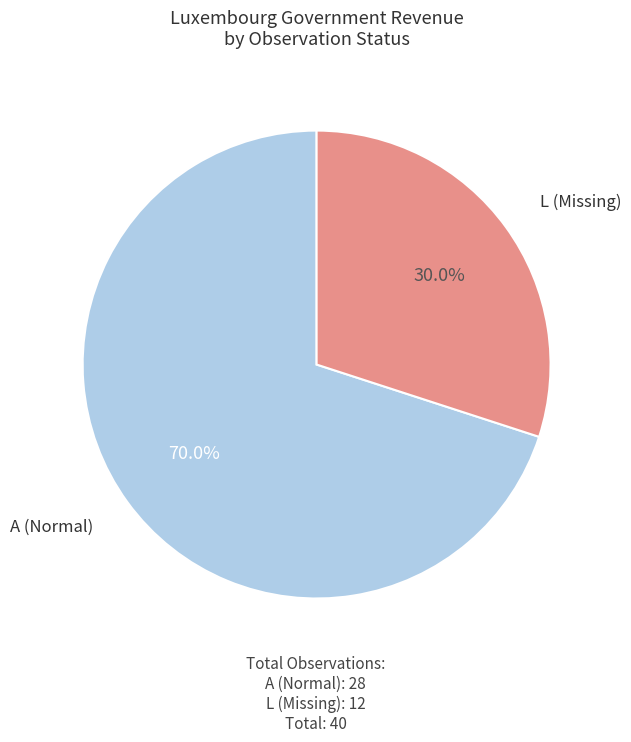

Is there a majority slice in this chart?

Yes